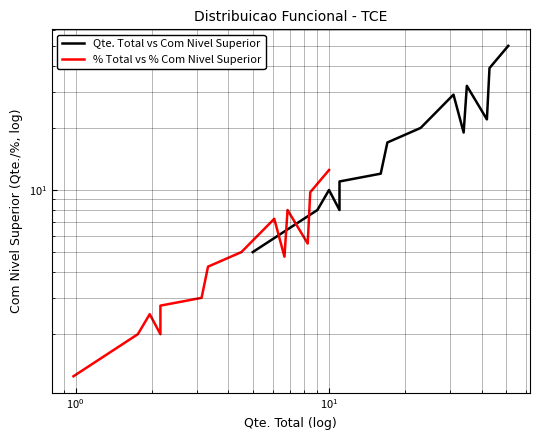

Count the number of data series in this chart.

2